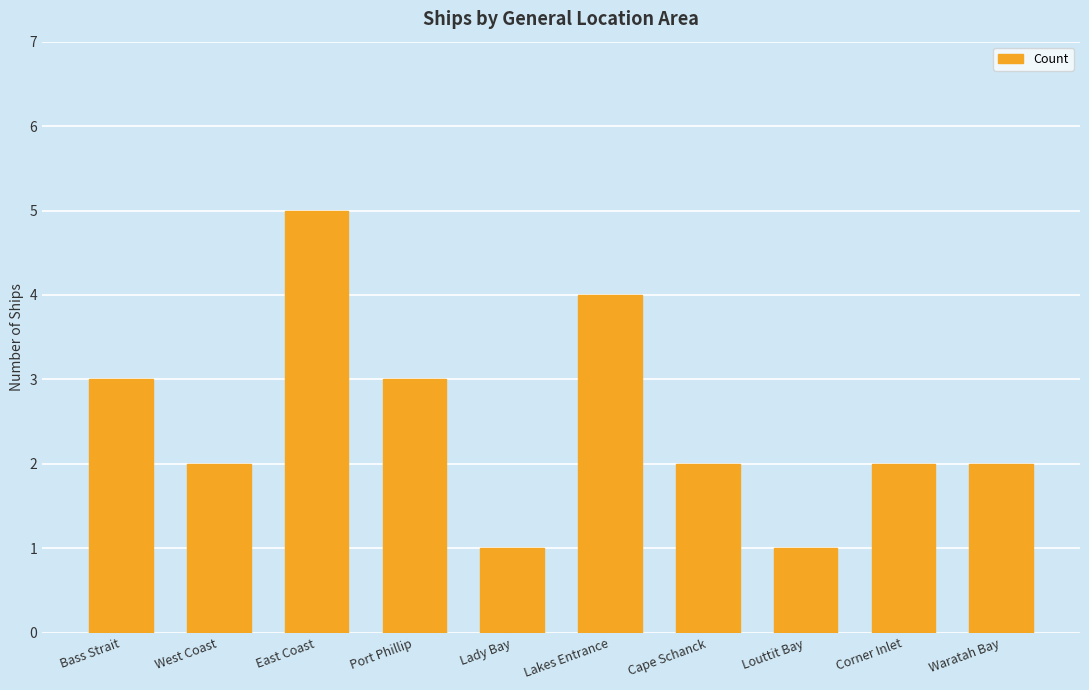

How many bars are there in total?

10